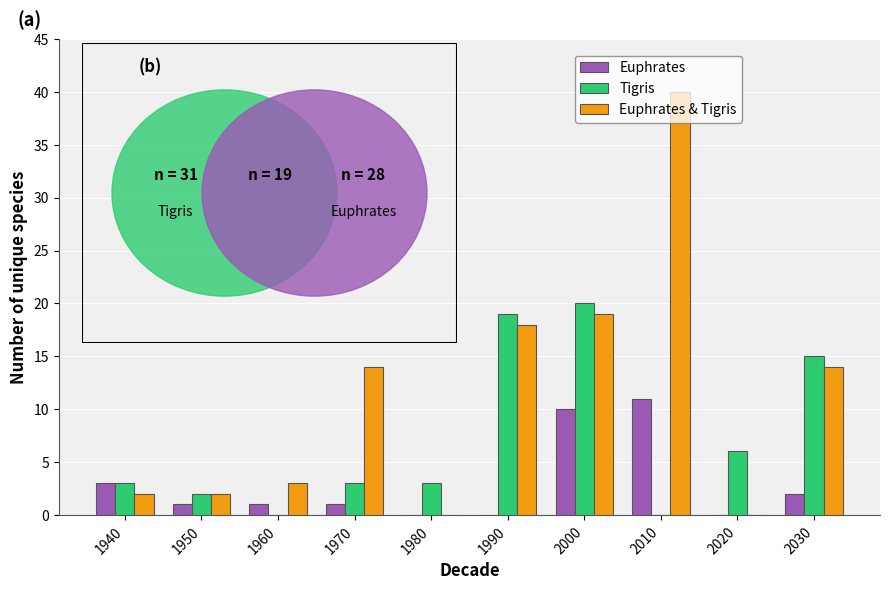

The Euphrates & Tigris series shows 65 at 2010. True or false?

False